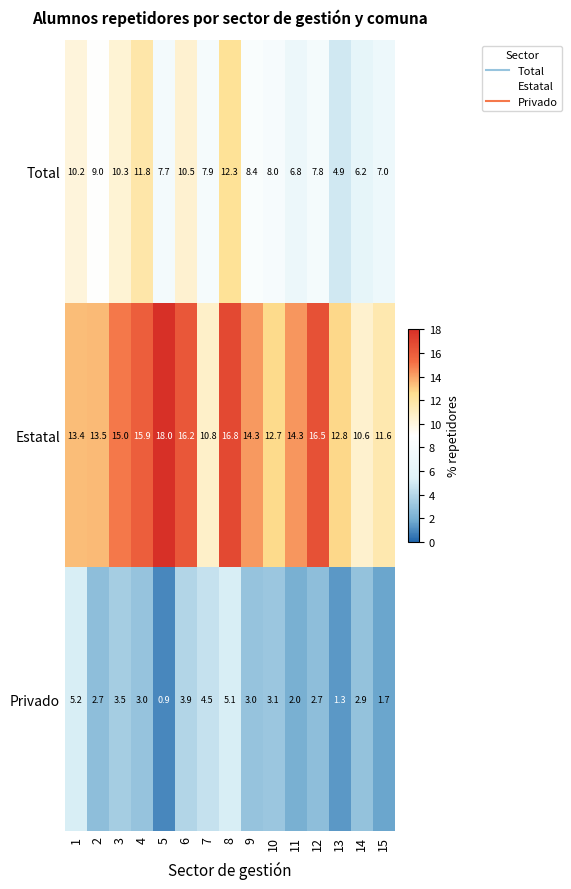

Which label corresponds to the largest value in the chart?

5